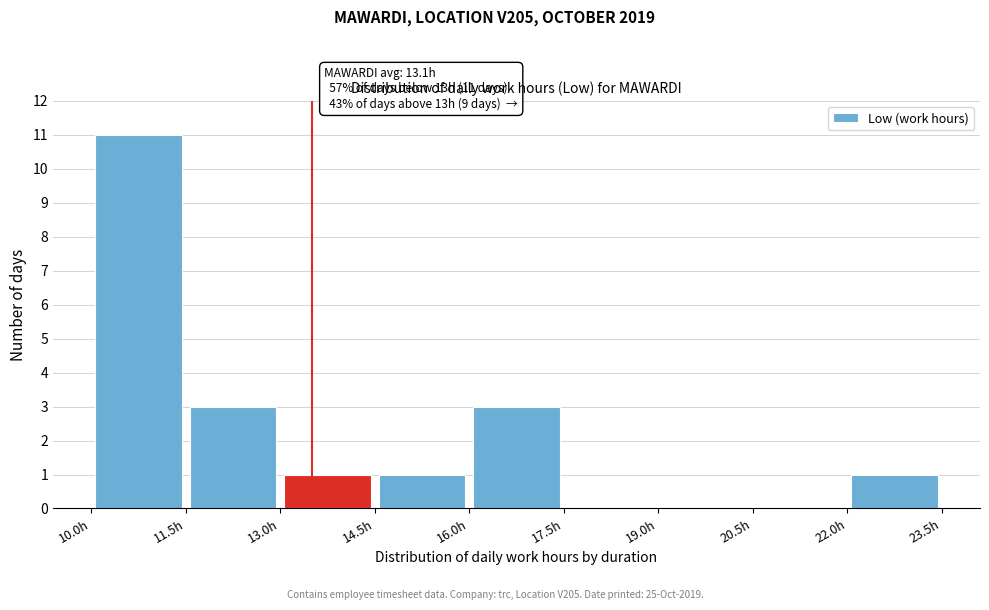

Which range on the x-axis has the tallest bar?

10.0 to 11.5